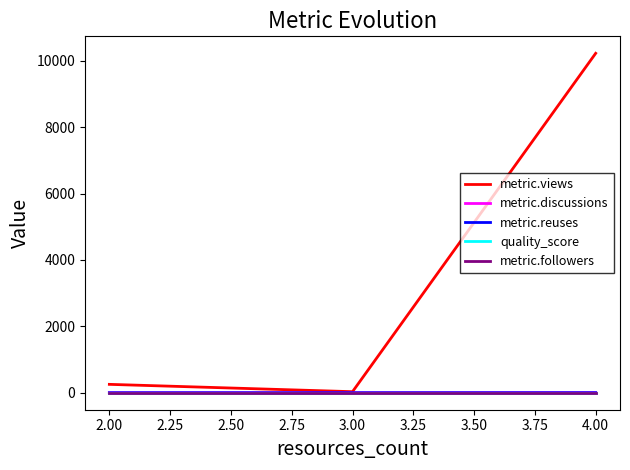

Which series has the largest total across all categories?

metric.views